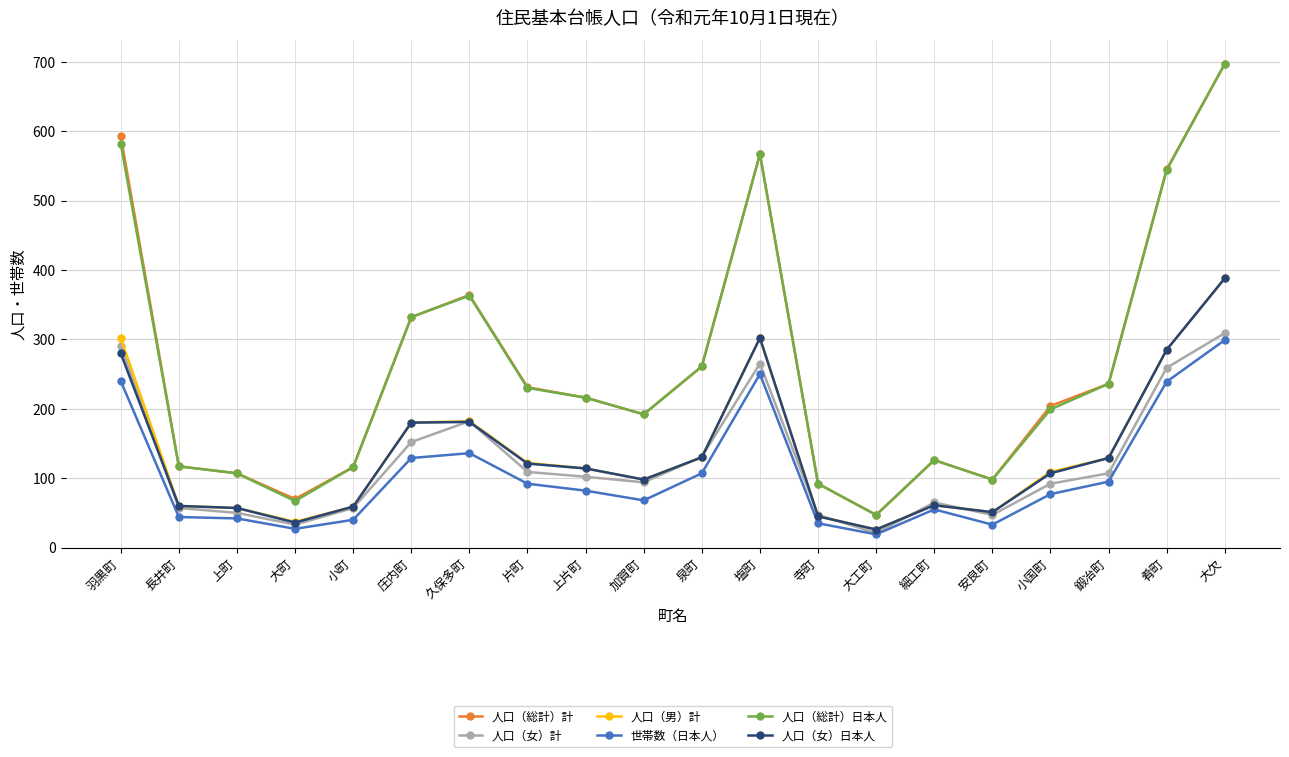

What is the difference between the highest and lowest values at 小国町?

127